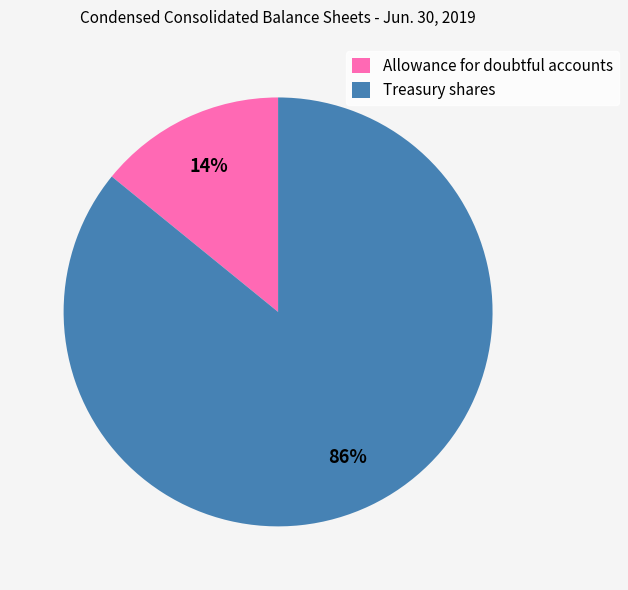

What percentage is the Treasury shares slice, to the nearest percent?

86%